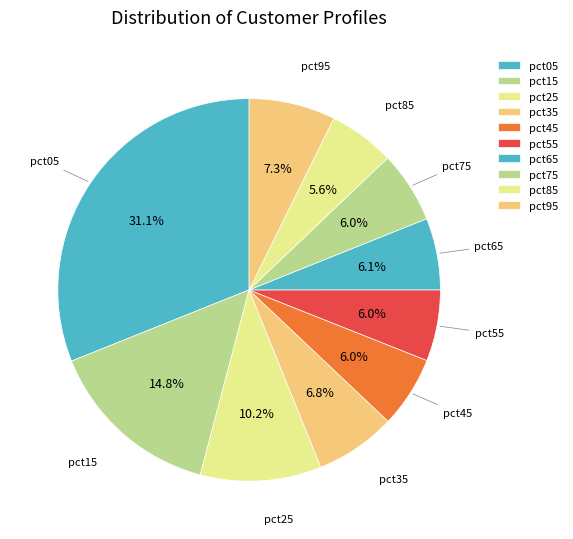

What is the largest slice in the pie chart?

pct05